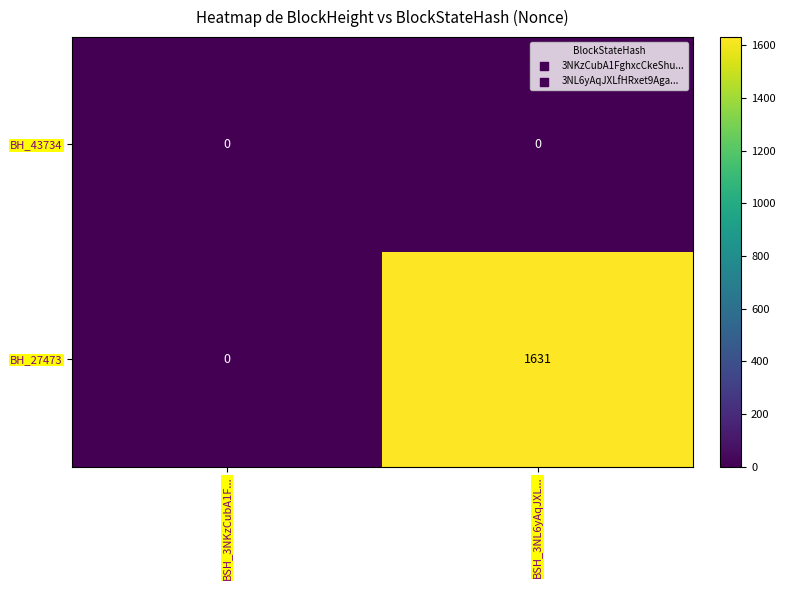

Rank the series by their maximum value, from highest to lowest.

BH_27473, BH_43734